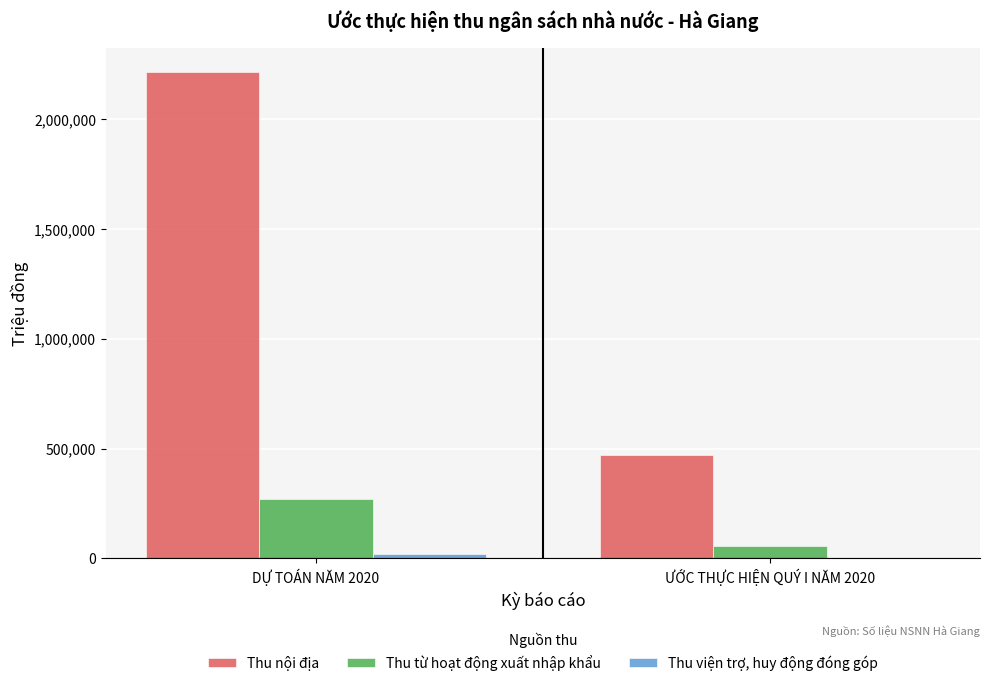

What is the sum of all Thu từ hoạt động xuất nhập khẩu values?

327942.1